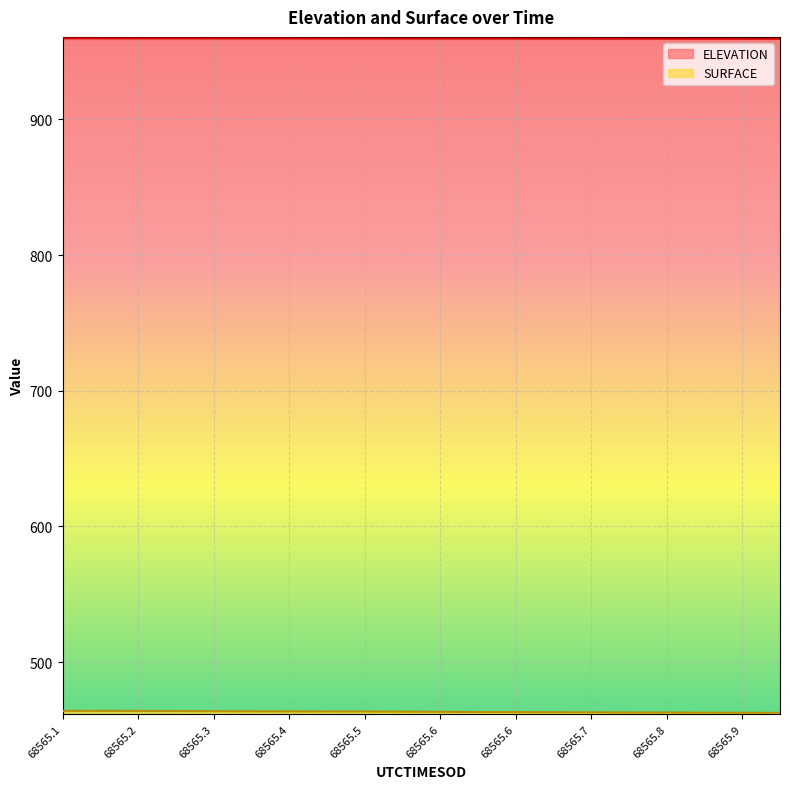

What is the label of the 10th point from the right?

68565.6